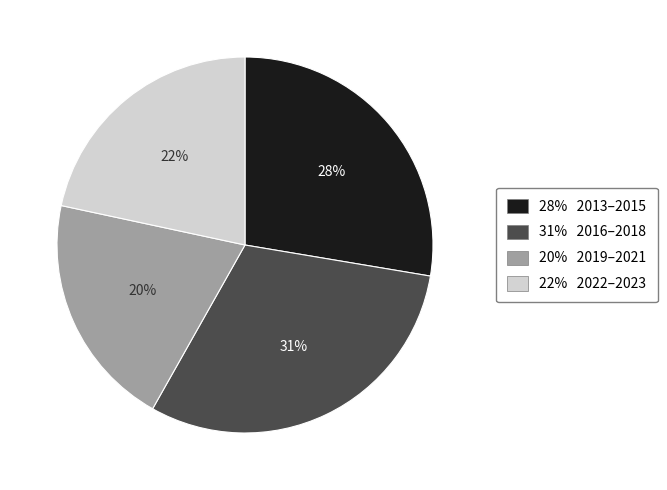

To the nearest percent, what is the combined percentage of 22% 2022–2023 and 20% 2019–2021?

42%